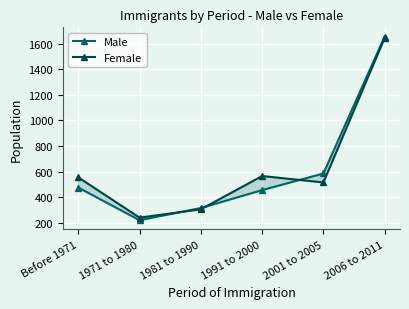

At how many categories does at least one series exceed 1305?

1